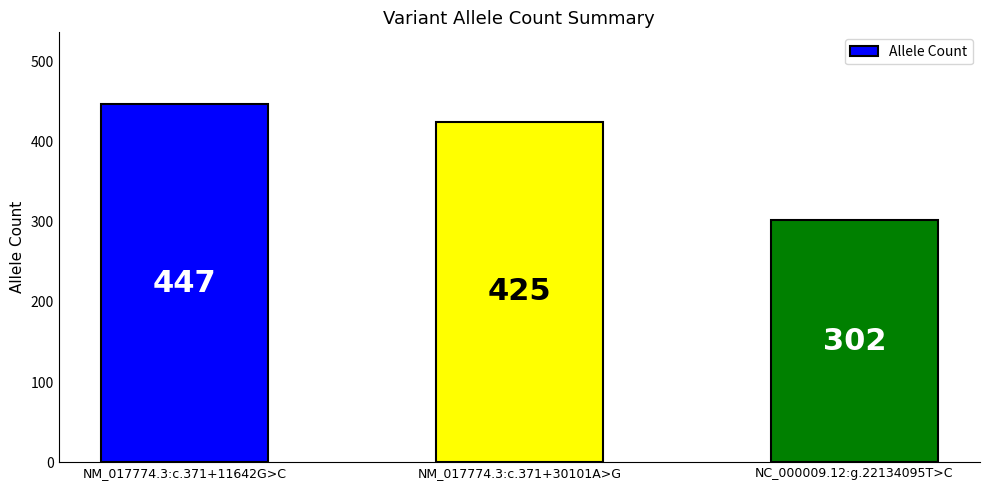

How many values are below 425?

1